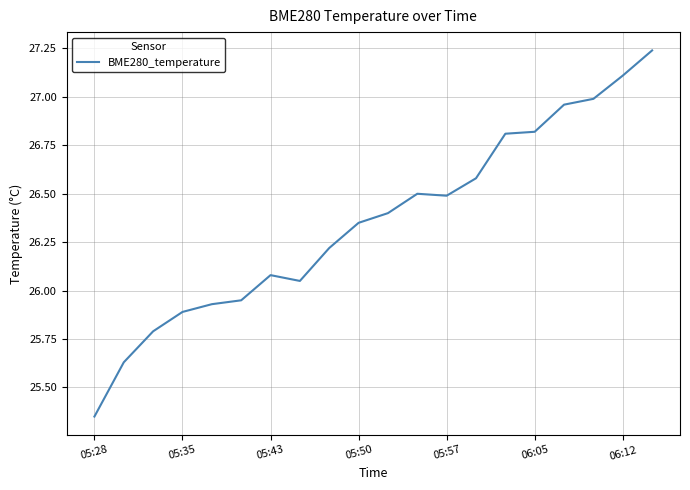

What is the difference between the maximum and minimum values?

1.9